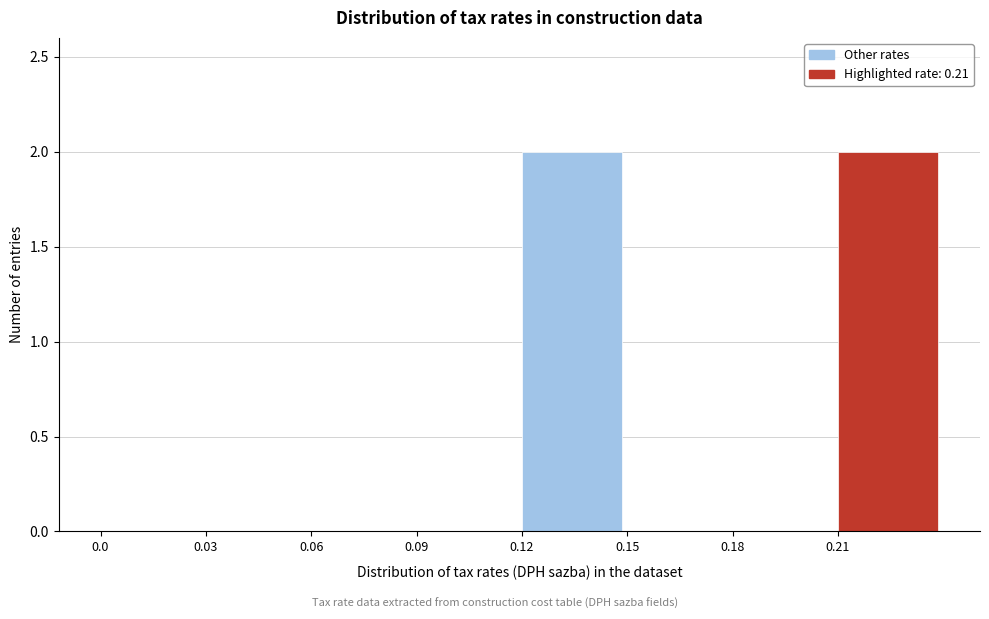

Reading left to right, list all the values displayed in this chart.

0.0=0	0.03=0	0.06=0	0.09=0	0.12=2	0.15=0	0.18=0	0.21=2